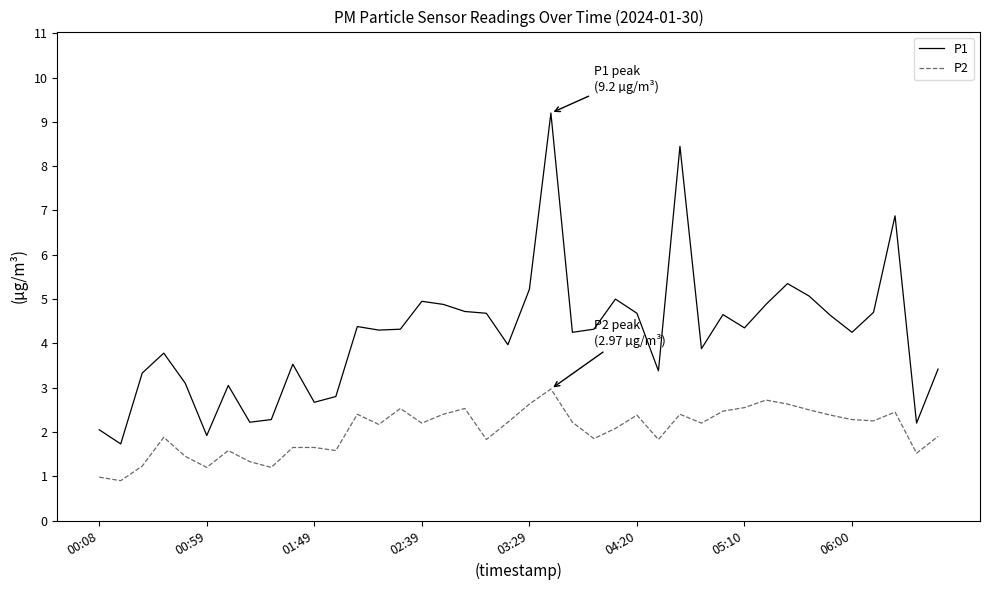

Does the chart have visible grid lines?

No